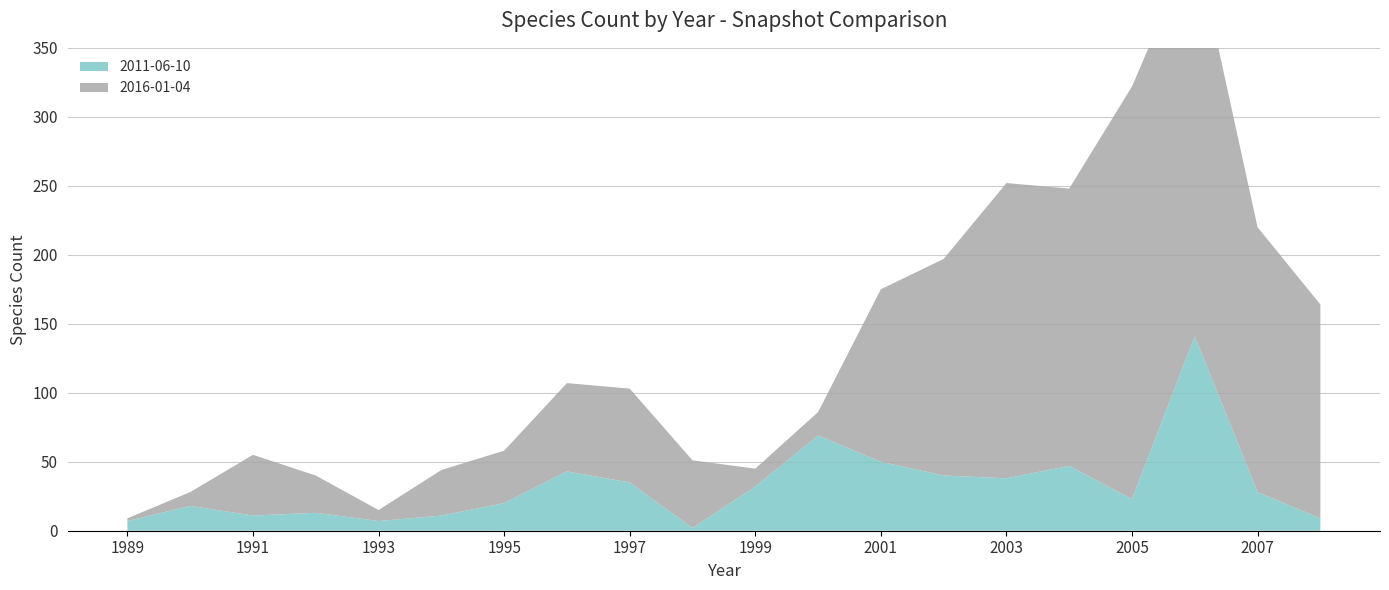

Reading left to right, transcribe all the data shown in this chart.

2011-06-10: 7	18	11	13	7	11	20	43	35	2	32	69	50	40	38	47	23	141	28	9
2016-01-04: 2	10	44	27	8	33	38	64	68	49	13	17	125	157	214	201	299	287	192	155